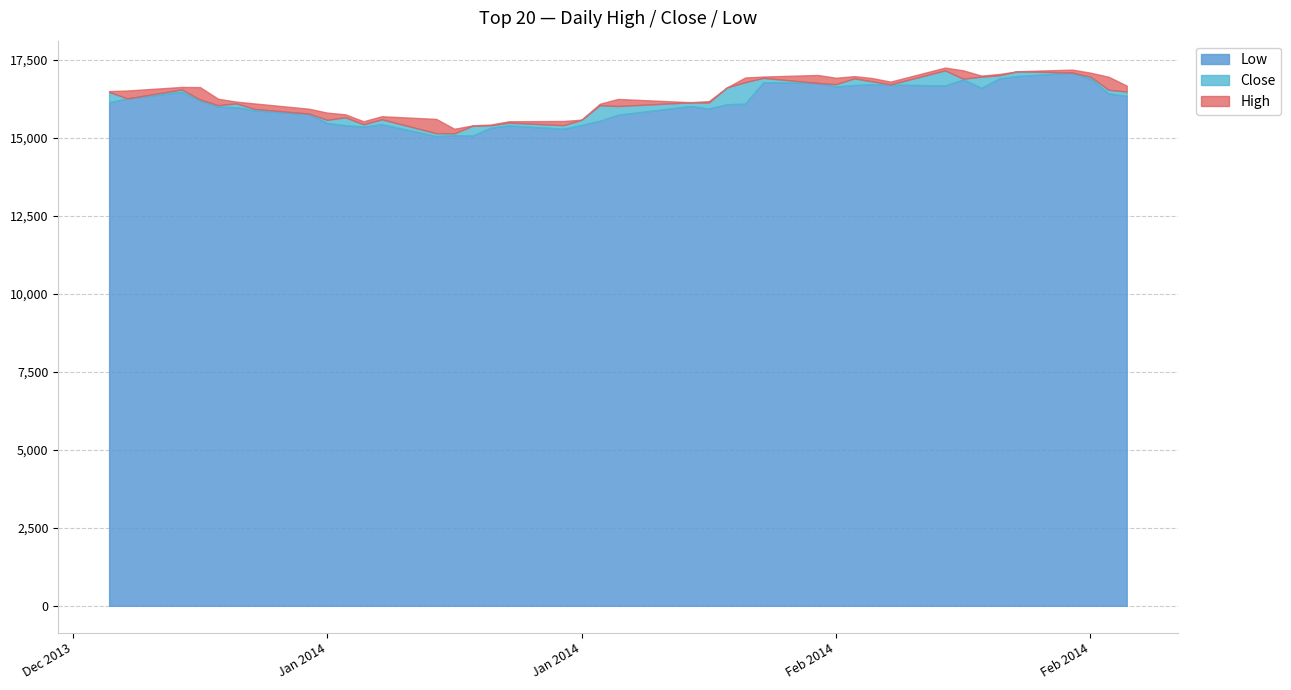

What are all the series names shown in the legend?

Low, Close, High